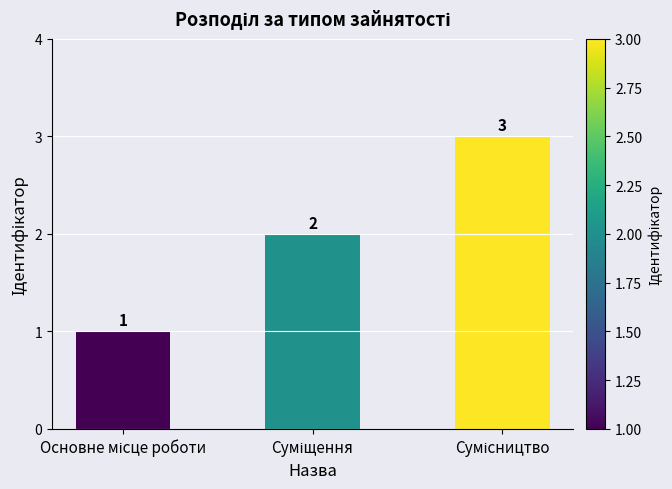

What is the maximum value shown in the chart?

3